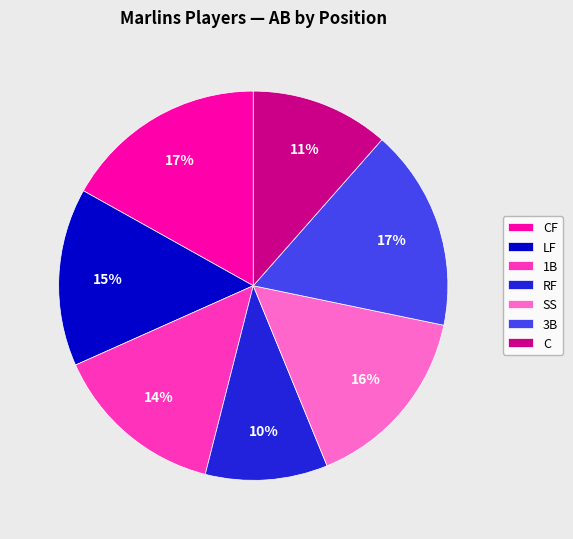

To the nearest percent, what is the average slice percentage?

14%